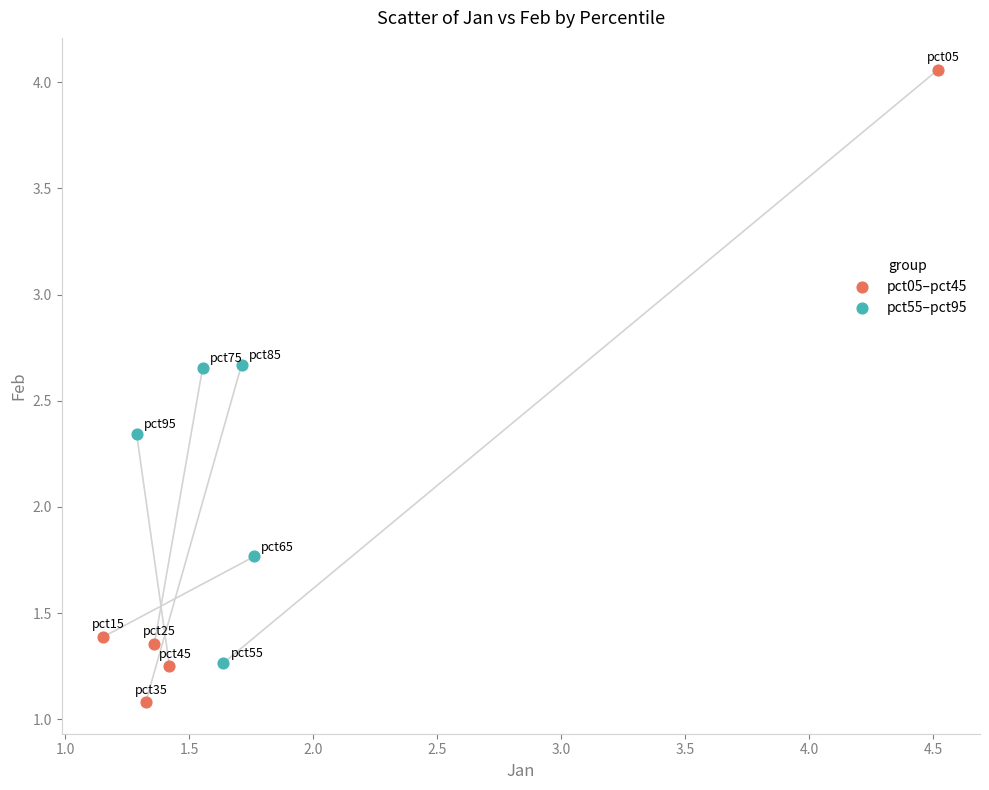

Which series contains the highest Y value?

pct05–pct45